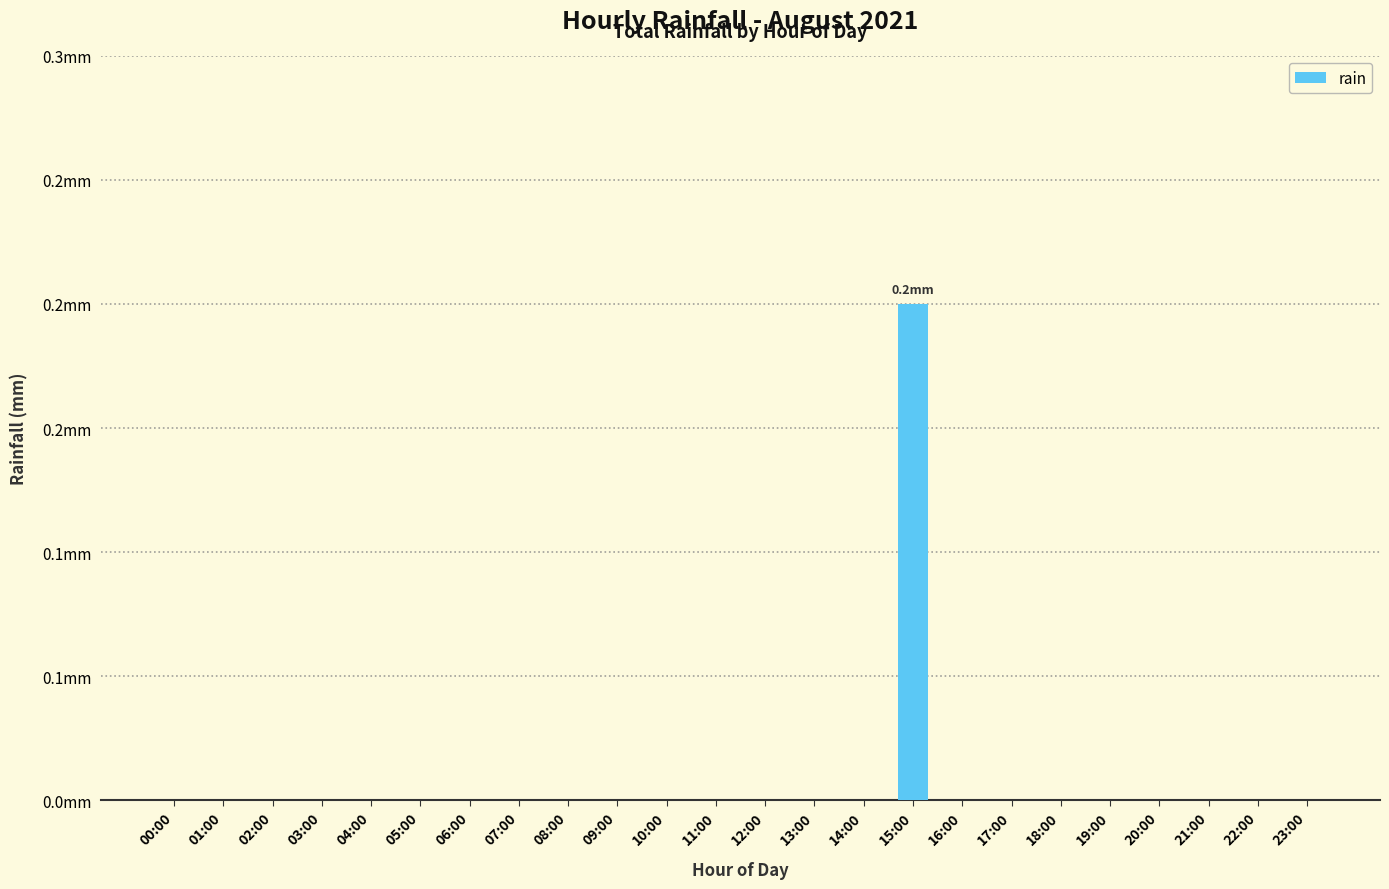

Rank the categories by value from lowest to highest.

00:00, 01:00, 02:00, 03:00, 04:00, 05:00, 06:00, 07:00, 08:00, 09:00, 10:00, 11:00, 12:00, 13:00, 14:00, 16:00, 17:00, 18:00, 19:00, 20:00, 21:00, 22:00, 23:00, 15:00